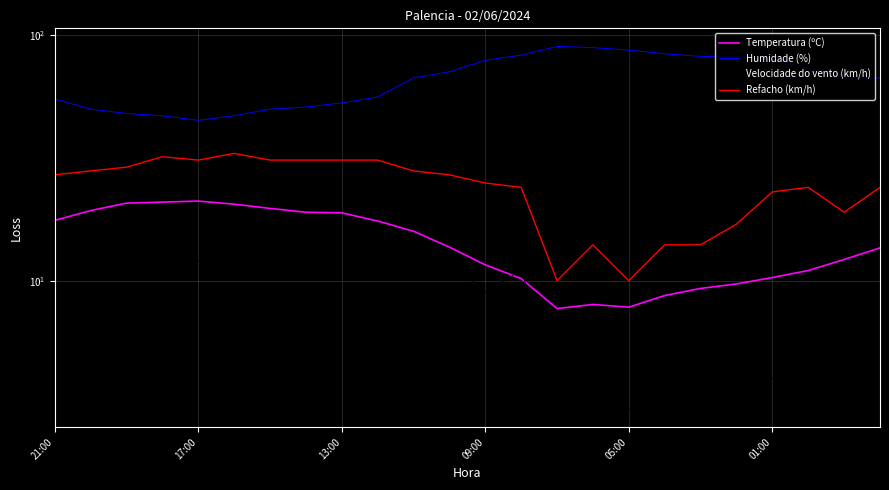

Which has a higher value, 7 or 11?

7